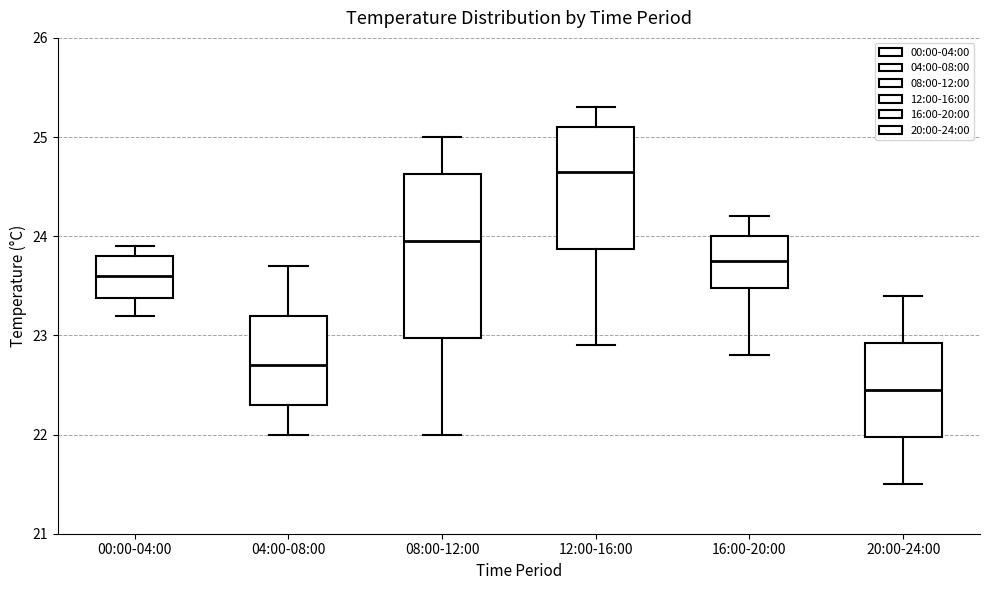

Reading left to right, read every box against the y-axis: the position of its median line, the range the box covers, and the ends of its whiskers. The values are not printed on the chart, so give them approximately, as read against the axis.

00:00-04:00: median 23.6, box 23.4 to 23.8, whiskers 23.2 to 23.9
04:00-08:00: median 22.7, box 22.3 to 23.2, whiskers 22.0 to 23.7
08:00-12:00: median 24.0, box 23.0 to 24.6, whiskers 22.0 to 25.0
12:00-16:00: median 24.7, box 23.9 to 25.1, whiskers 22.9 to 25.3
16:00-20:00: median 23.8, box 23.5 to 24.0, whiskers 22.8 to 24.2
20:00-24:00: median 22.5, box 22.0 to 22.9, whiskers 21.5 to 23.4